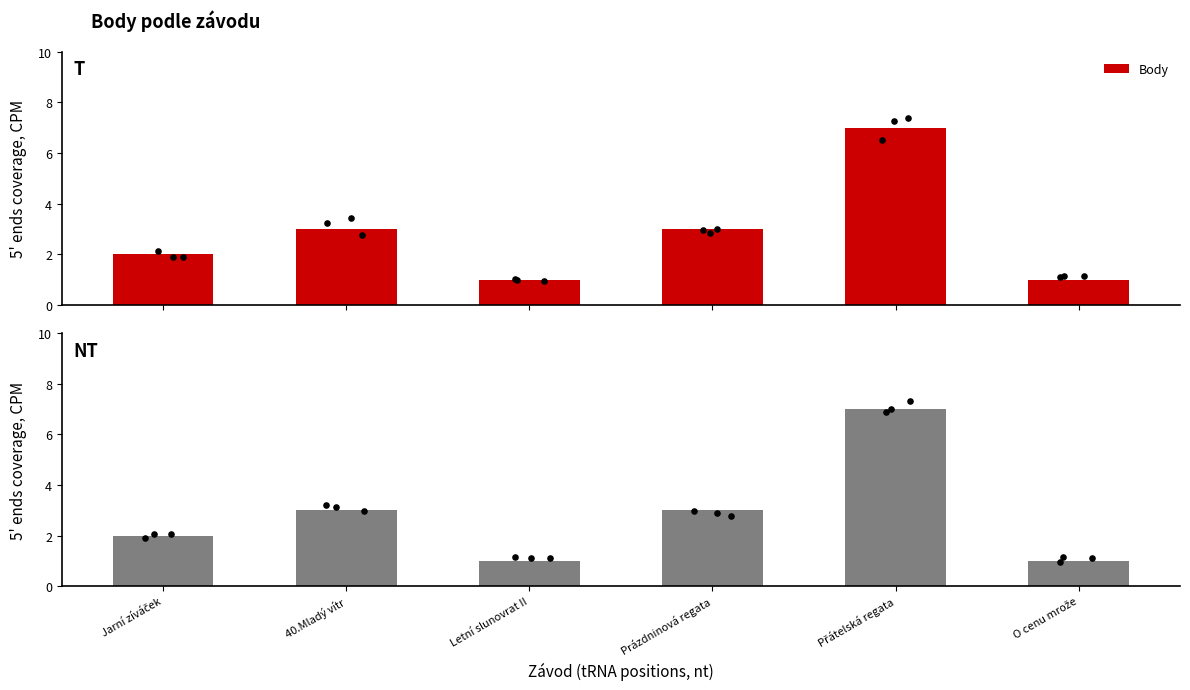

Which has a higher value, Jarní zíváček or Prázdninová regata?

Prázdninová regata